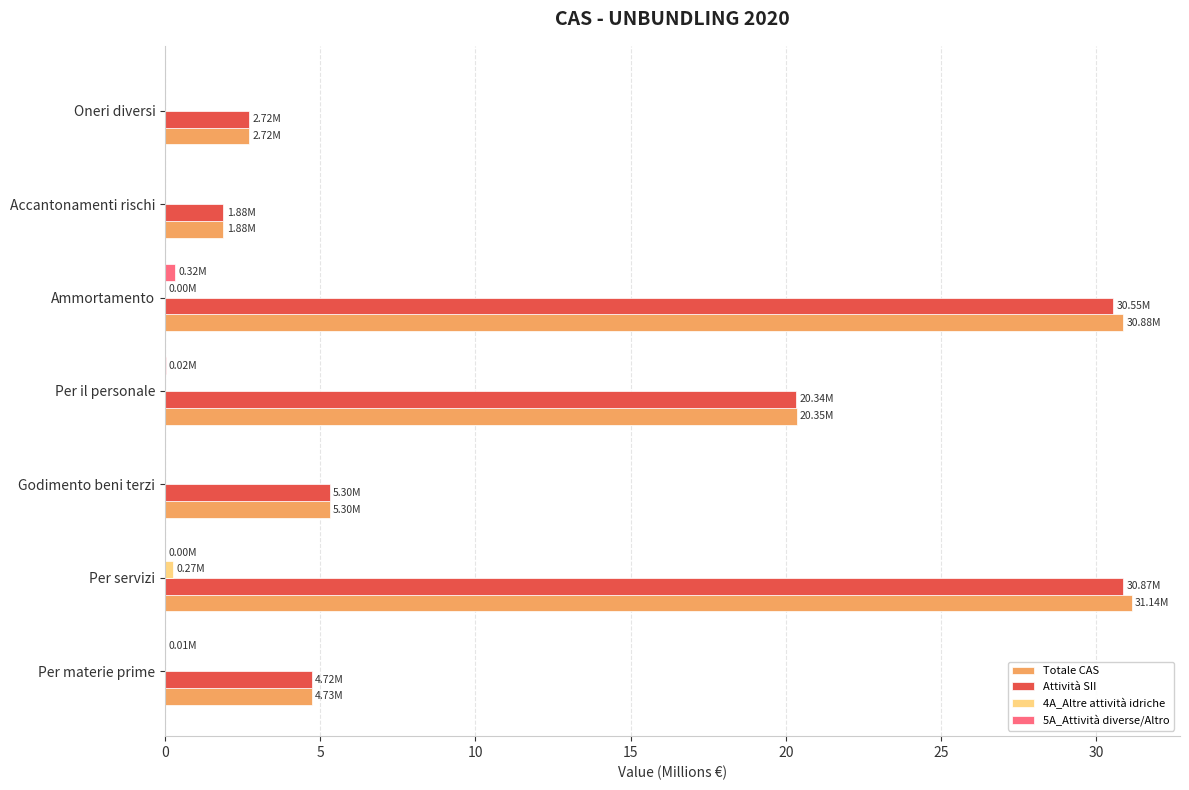

Between Per materie prime and Ammortamento, which series saw the biggest shift?

Totale CAS